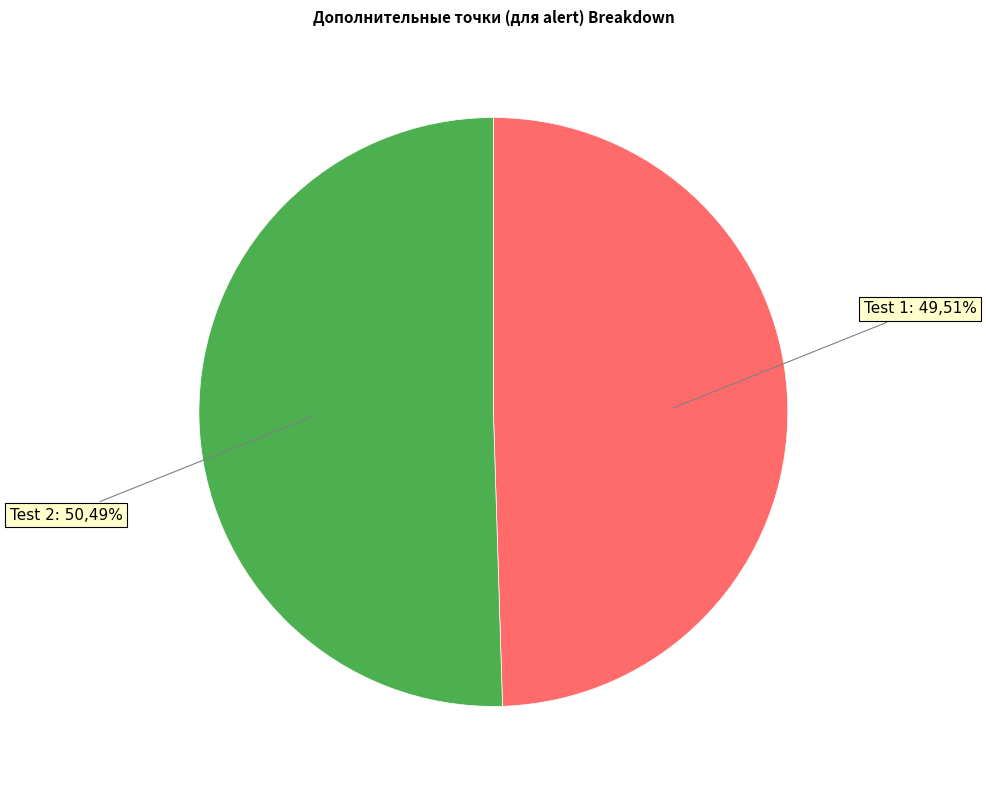

To the nearest percent, what percentage of the pie is Test 1?

50%